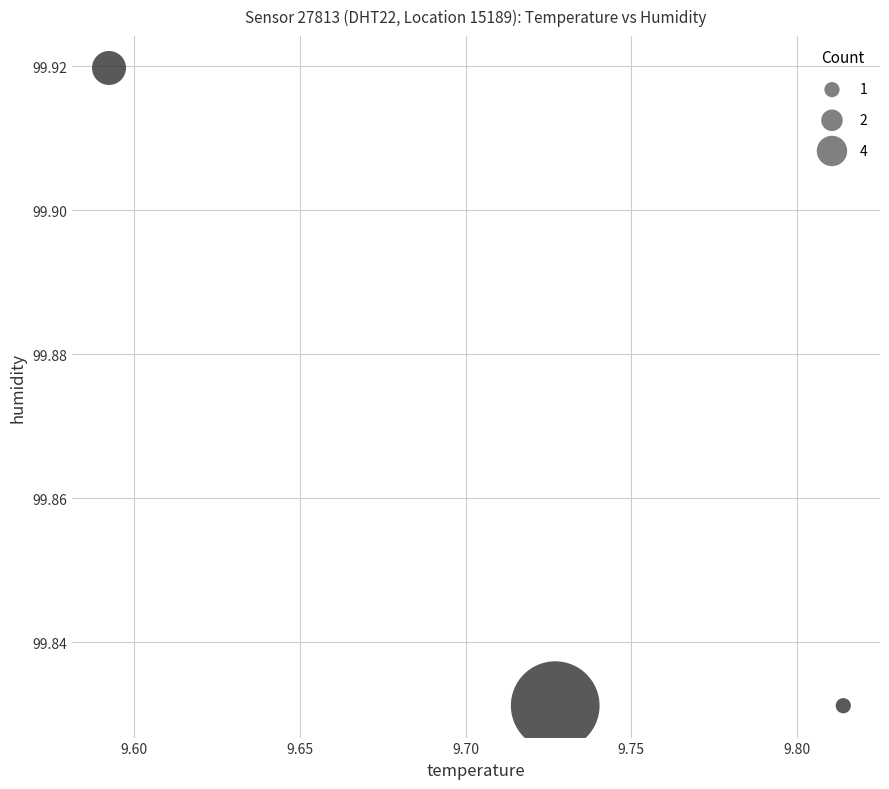

What is the average X value?

9.7